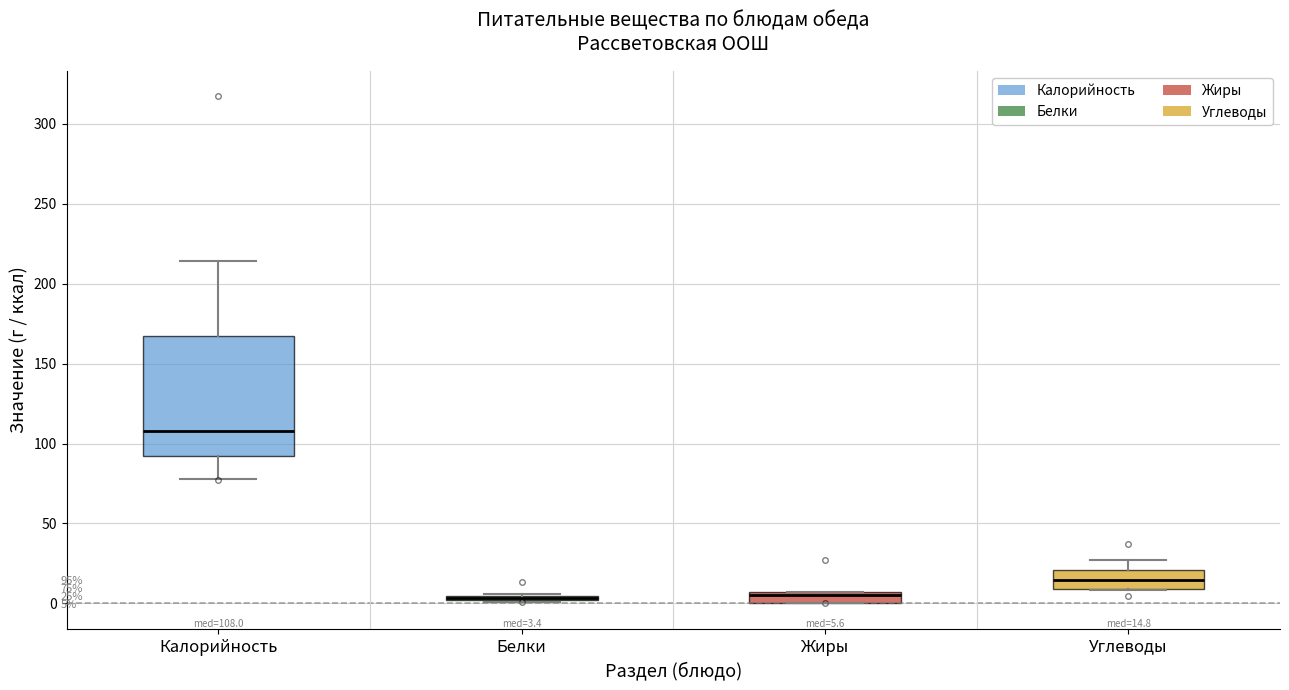

Which box is the tallest, from its lower edge to its upper edge?

Калорийность